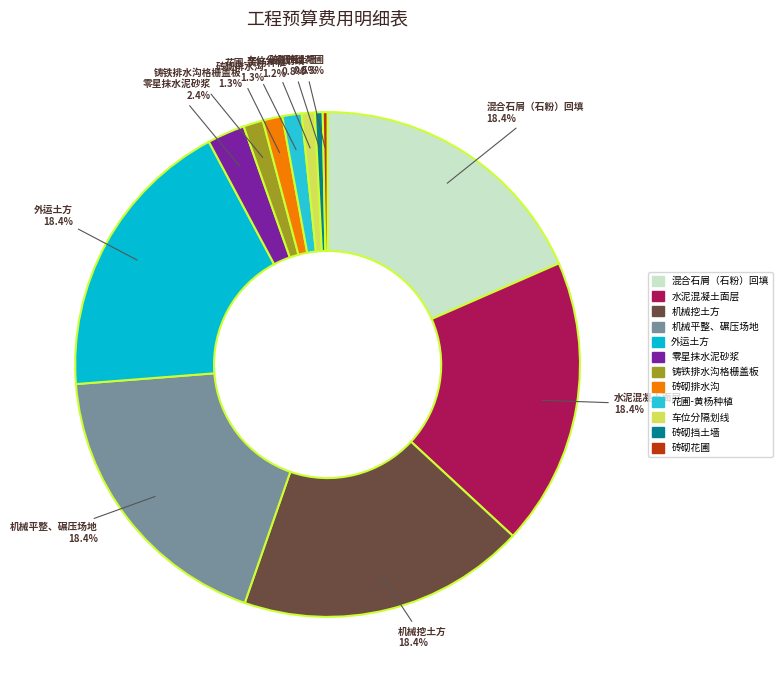

How many segments does this pie chart have?

12